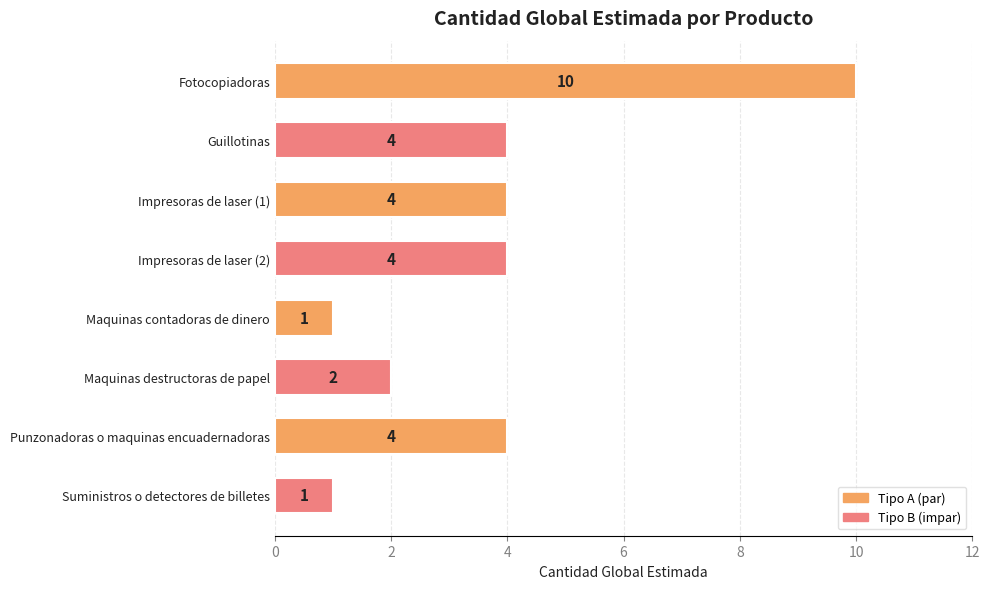

Reading top to bottom, transcribe all the data shown in this chart.

10	4	4	4	1	2	4	1